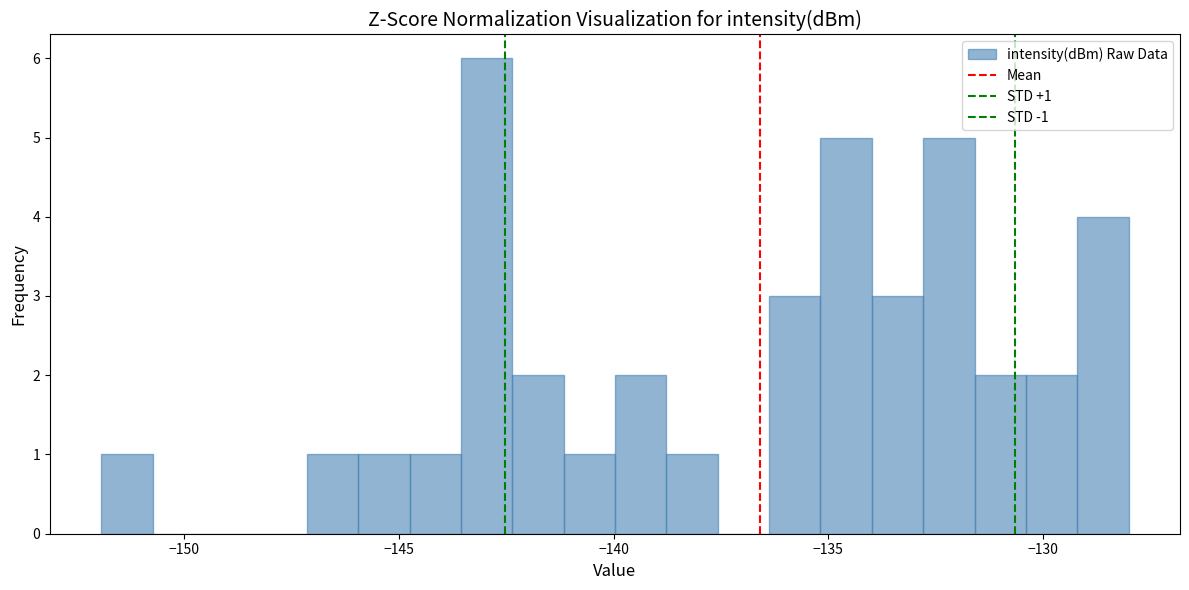

Around what value on the x-axis is the tallest bar? Give the approximate position of its centre, as read against the axis.

-143.0